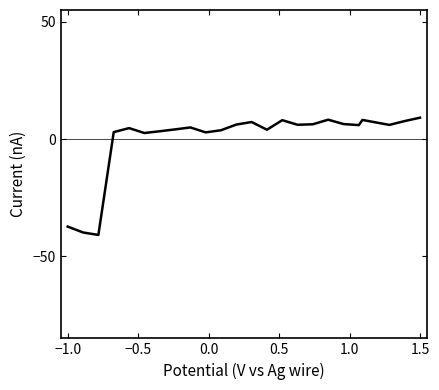

What is the minimum value shown in the chart?

-40.9